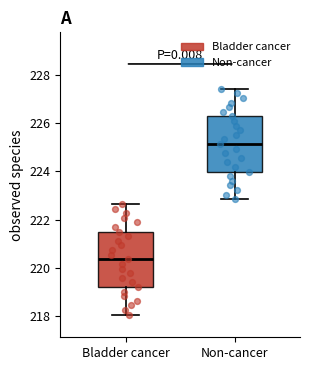

Reading left to right, transcribe this box plot: for each box, give where its median line is, the range the box spans, and where its two whiskers end, as read against the y-axis. The values are not printed on the chart, so give them approximately, as read against the axis.

Bladder cancer: median 220.4, box 219.2 to 221.4, whiskers 218.0 to 222.6
Non-cancer: median 225.2, box 224.0 to 226.2, whiskers 222.8 to 227.4